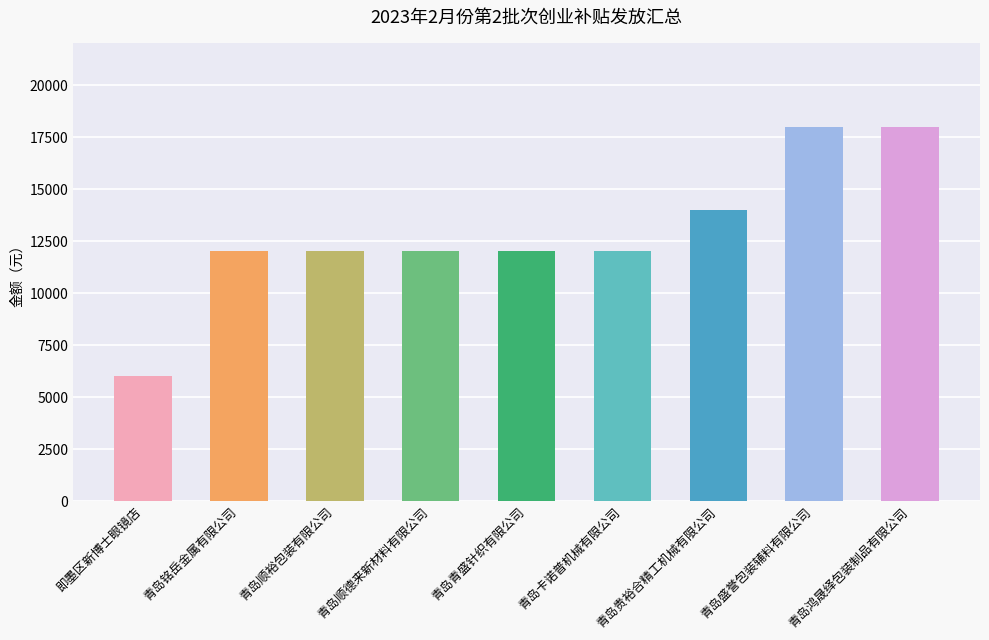

At which category does the chart reach its minimum across all series?

即墨区新博士眼镜店